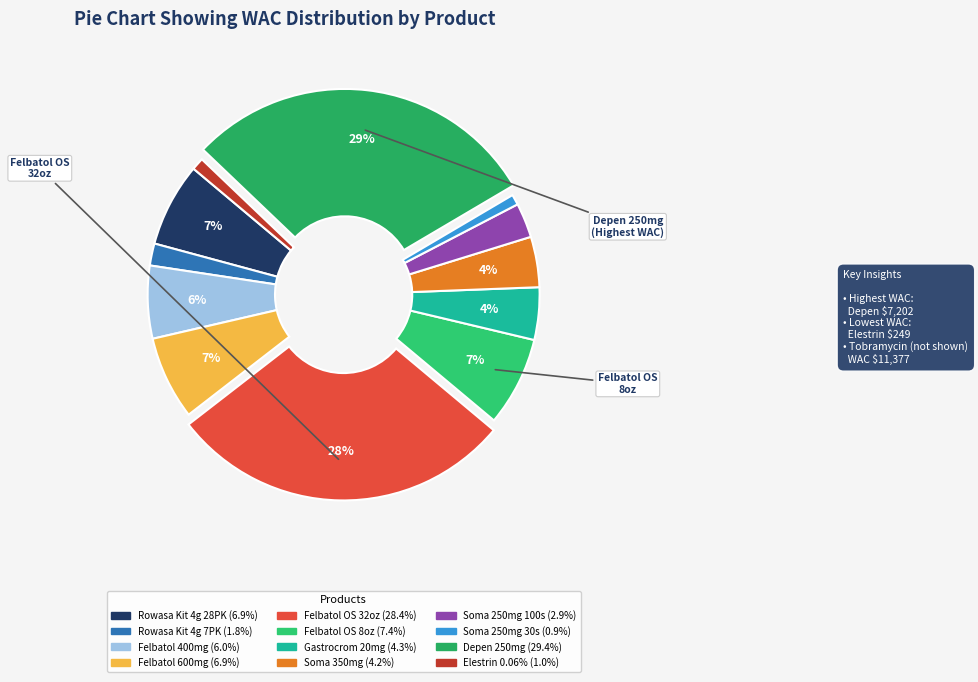

Is Gastrocrom 20mg the majority of the pie?

No